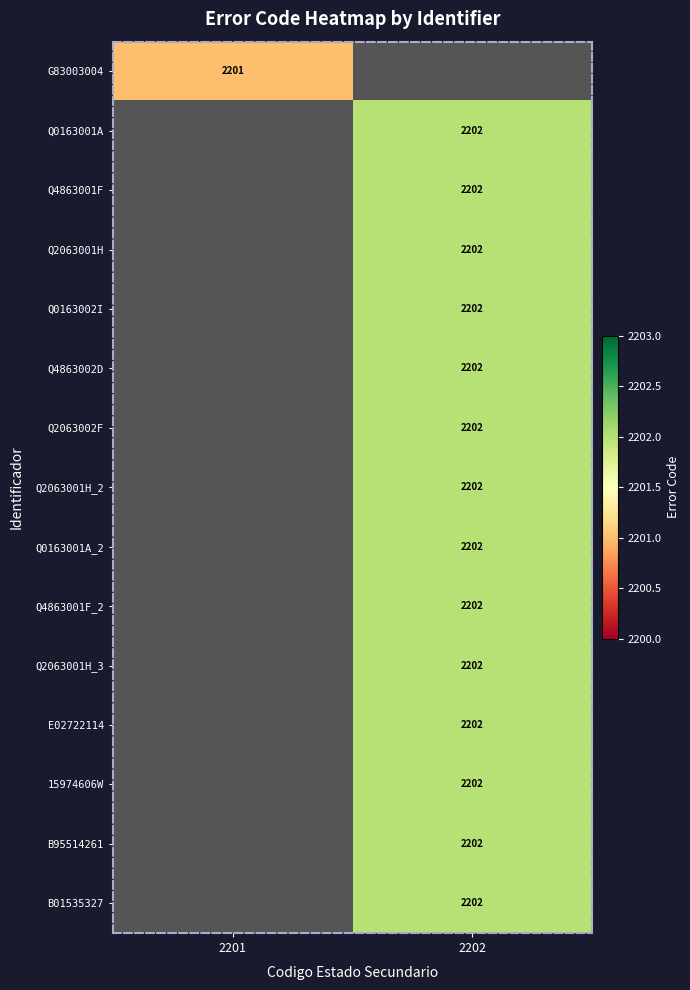

The value of Q2063001H_3 at 2202 is 2202. True or false?

True